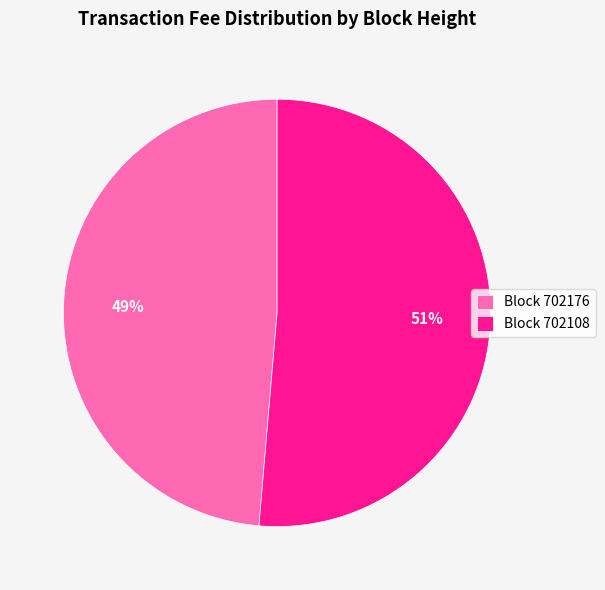

Does any single category account for the majority?

Yes